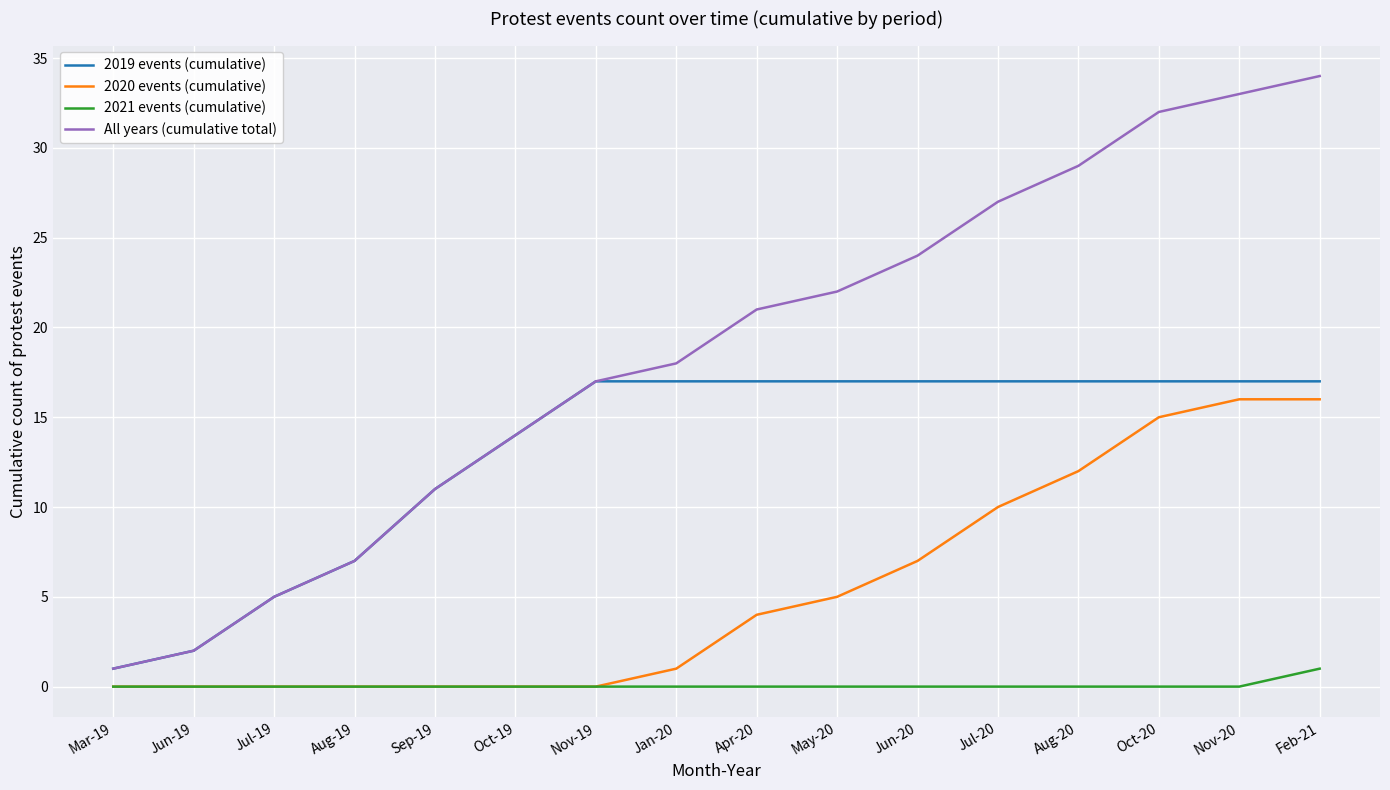

Which category has the lowest value in the 2019 events (cumulative) series?

Mar-19